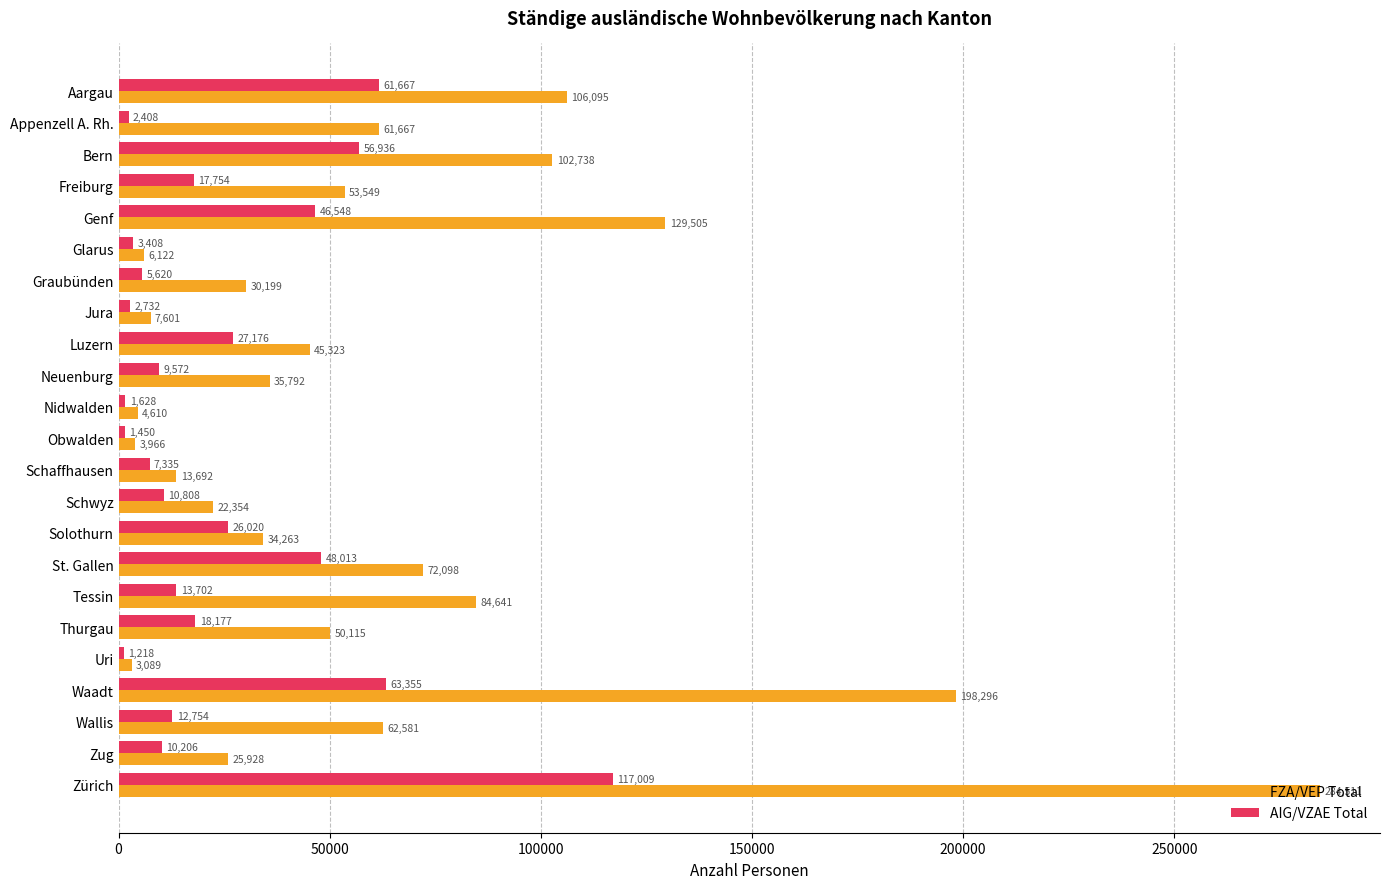

What is the minimum value shown in the chart?

1218